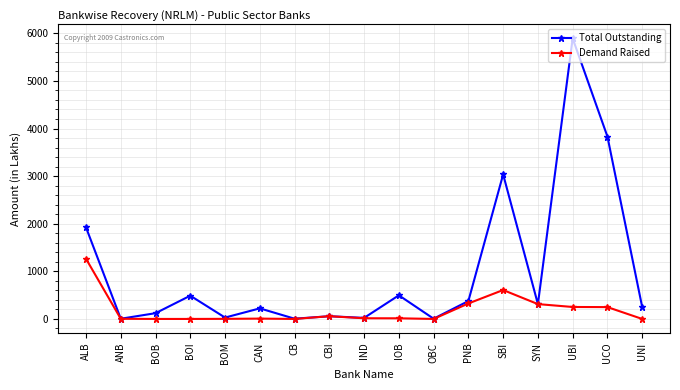

List the series in order of their overall mean, highest first.

Total Outstanding, Demand Raised